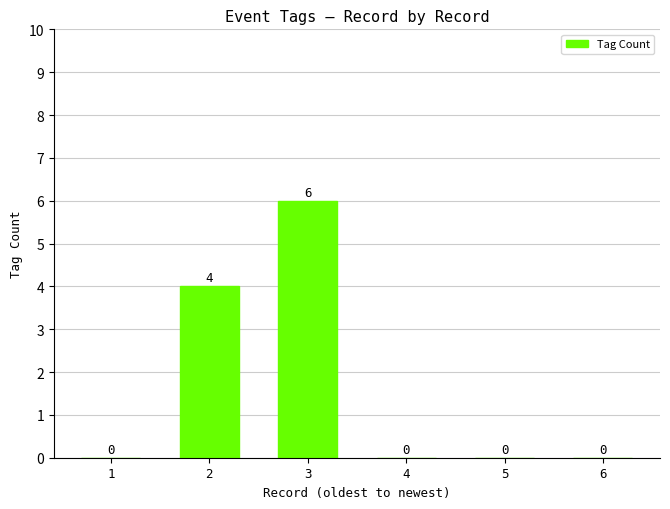

True or false: the data shows 3 at 6.

False